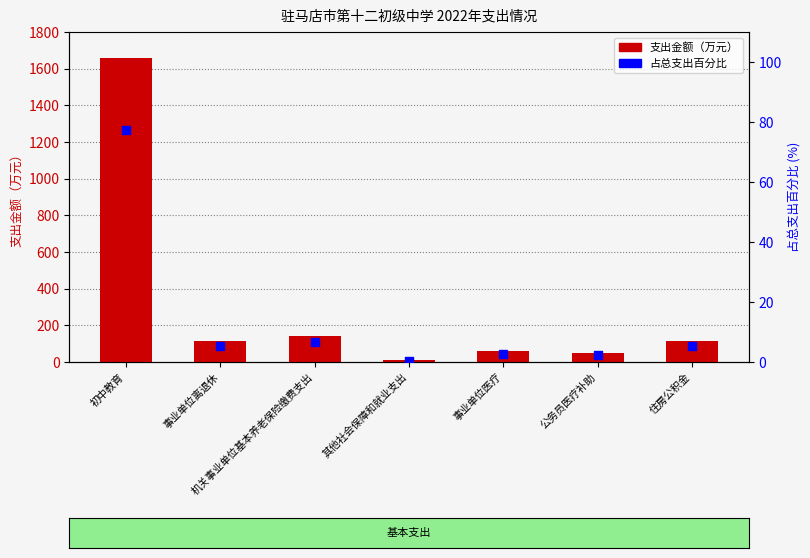

At how many categories does at least one series exceed 1451?

1